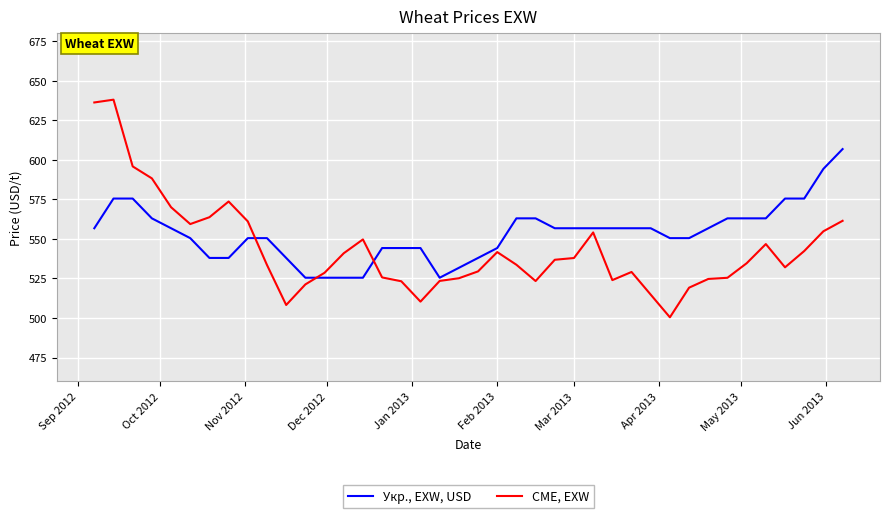

List the series in order of their overall mean, highest first.

Укр., EXW, USD, CME, EXW